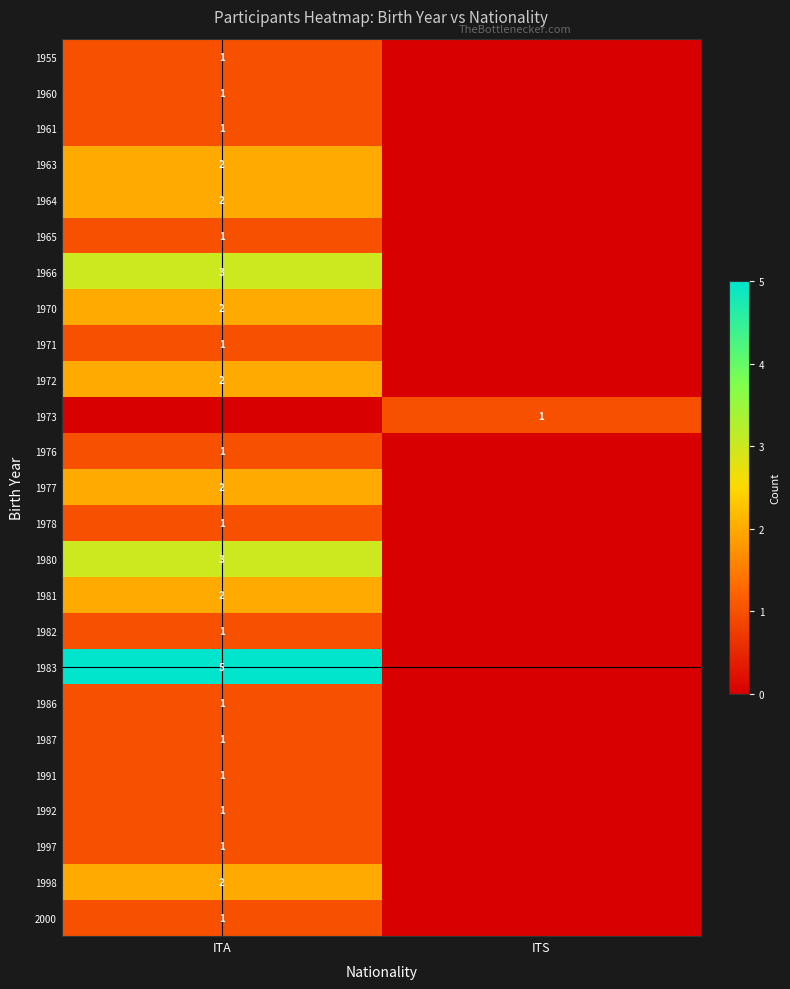

Is the value of 1997 at ITA greater than the value of 1981 at ITA?

No